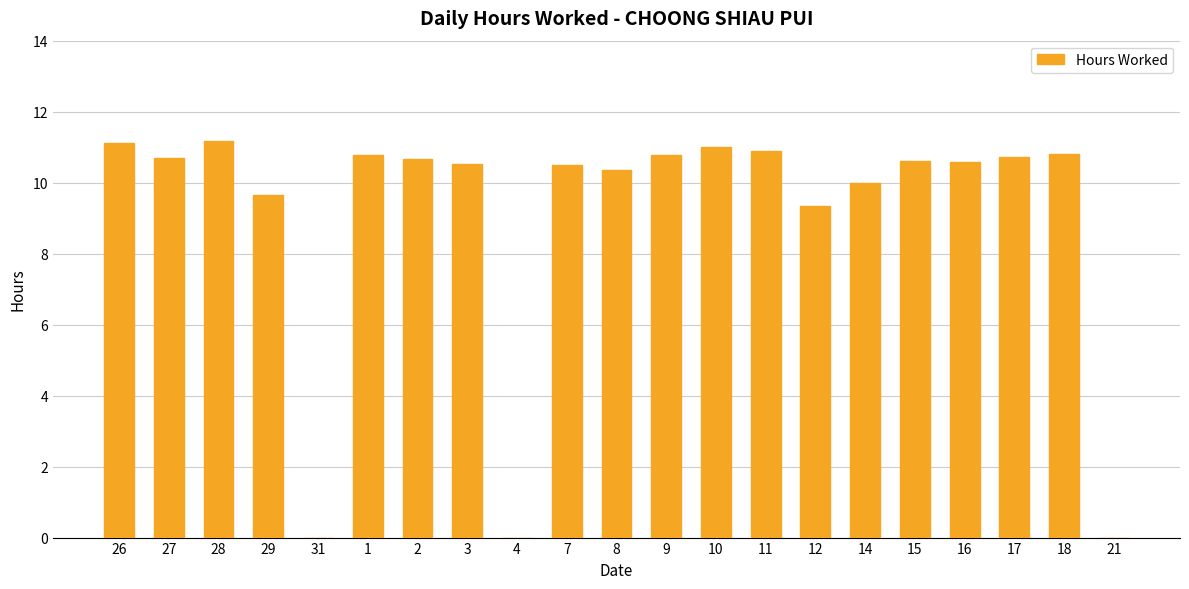

What is the change in value from 15 to 21?

-10.6